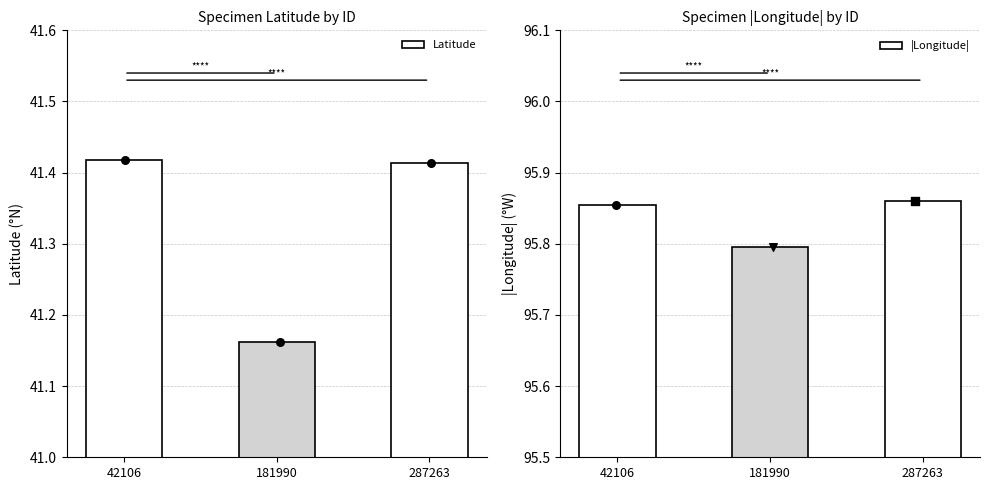

At how many categories does at least one series exceed 75?

3